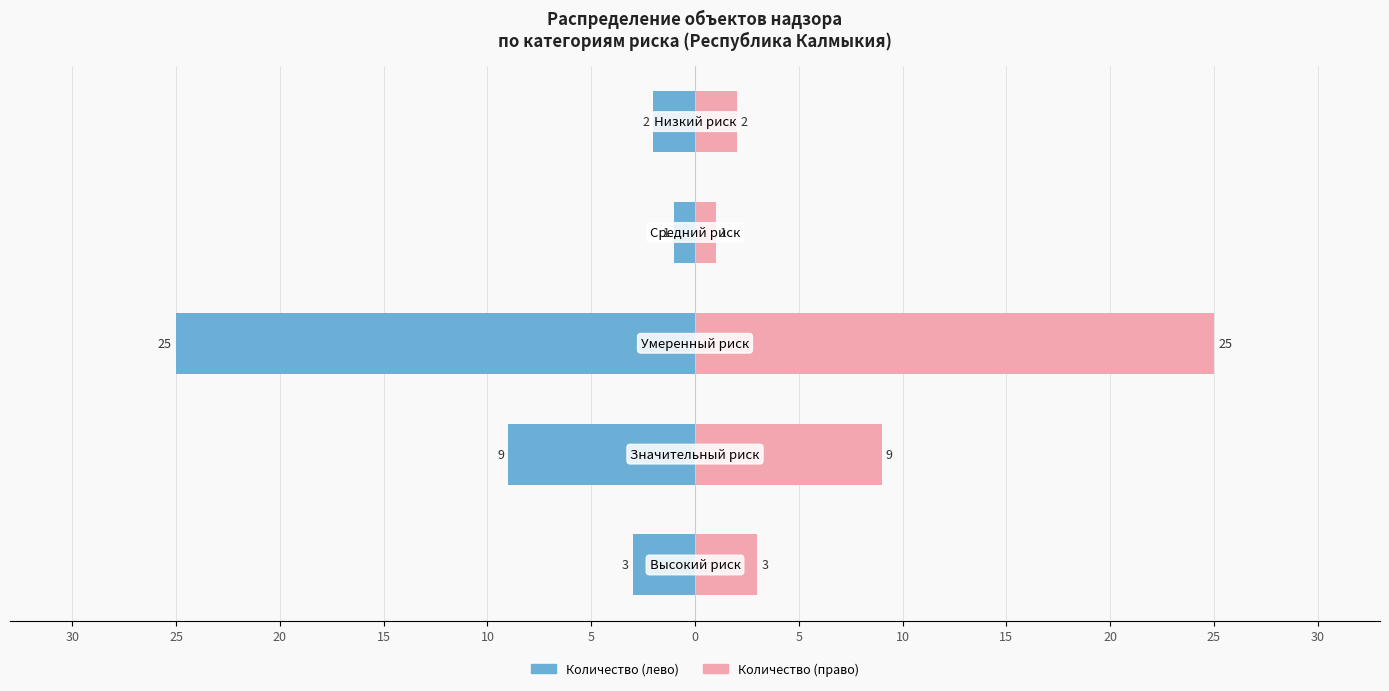

Rank the series by their maximum value, from lowest to highest.

Количество (лево), Количество (право)